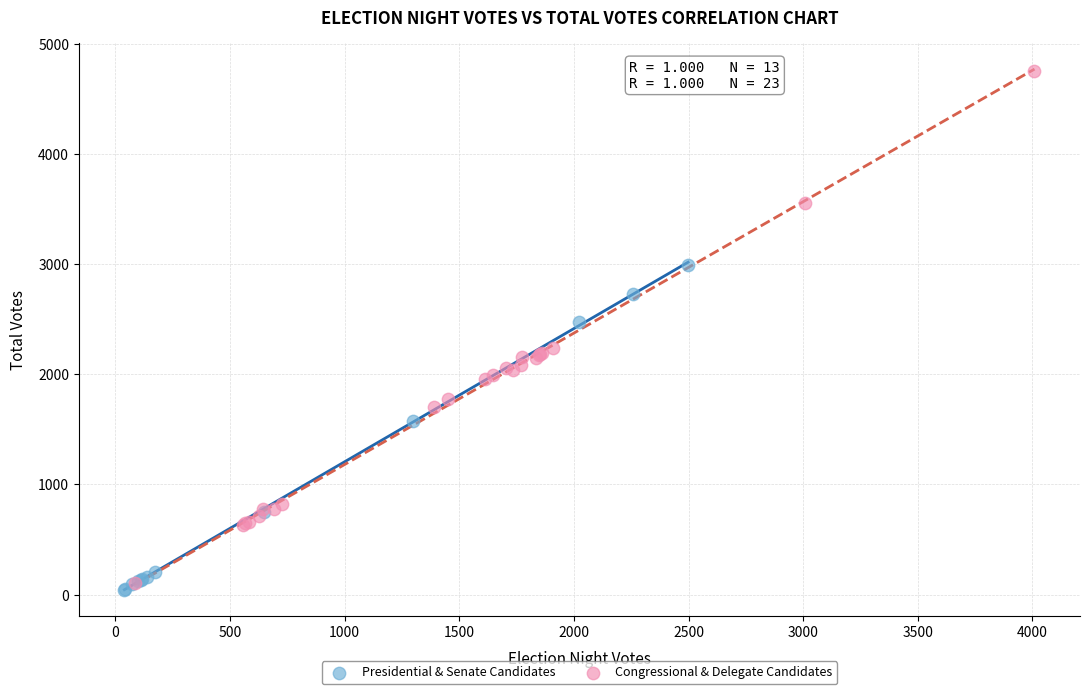

Which series has the largest Y range (max minus min)?

Congressional & Delegate Candidates